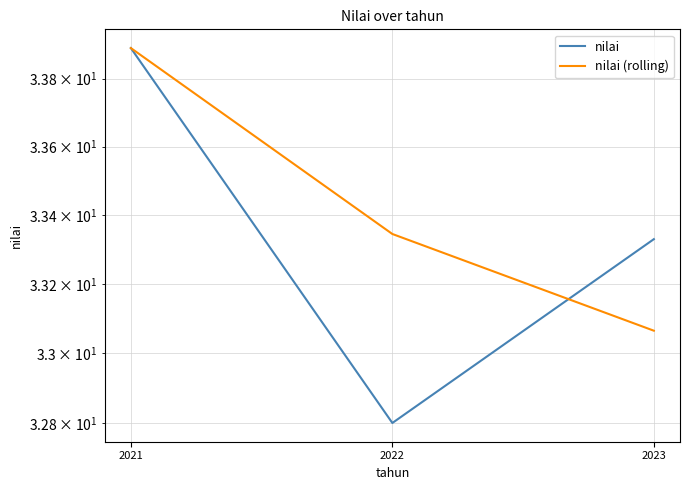

What is the sum of the nilai values at 2021 and 2023?

67.2